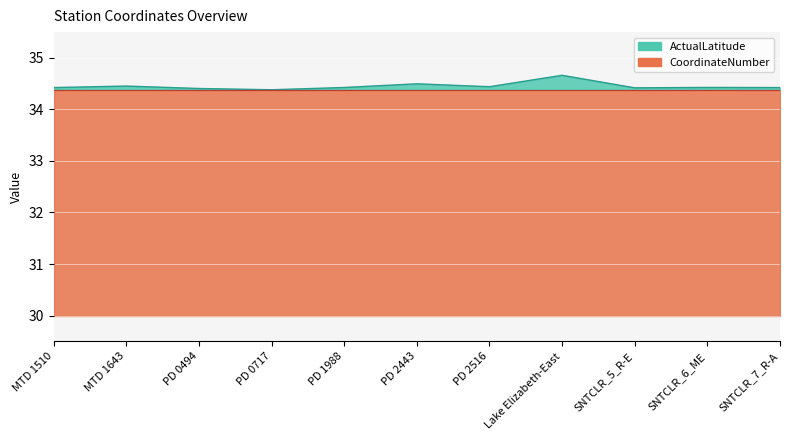

Rank the categories by value from lowest to highest.

PD 0717, PD 0494, SNTCLR_5_R-E, MTD 1510, SNTCLR_7_R-A, PD 1988, SNTCLR_6_ME, PD 2516, MTD 1643, PD 2443, Lake Elizabeth-East